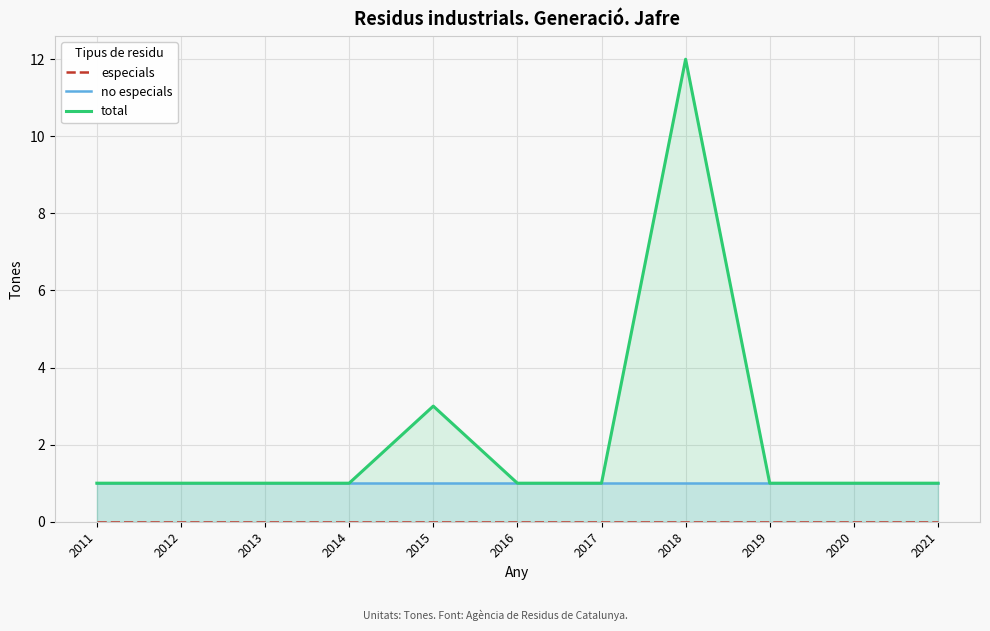

At which category does the chart reach its minimum across all series?

2011